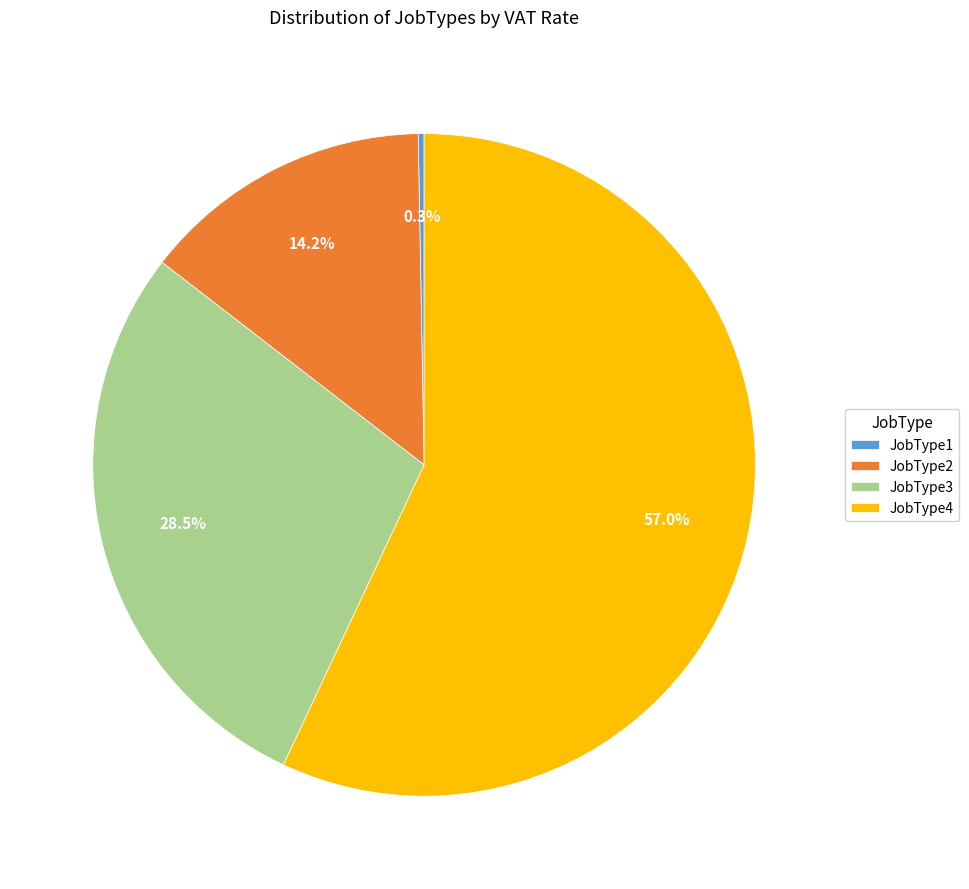

What is the smallest slice in the pie chart?

JobType1